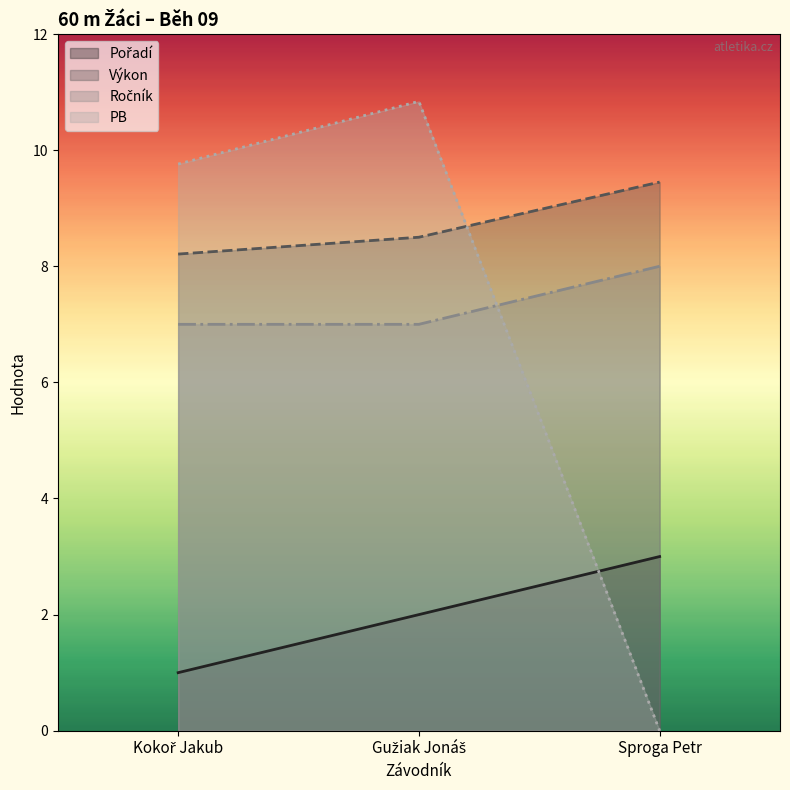

Which category has the lowest value in the Pořadí series?

Kokoř Jakub